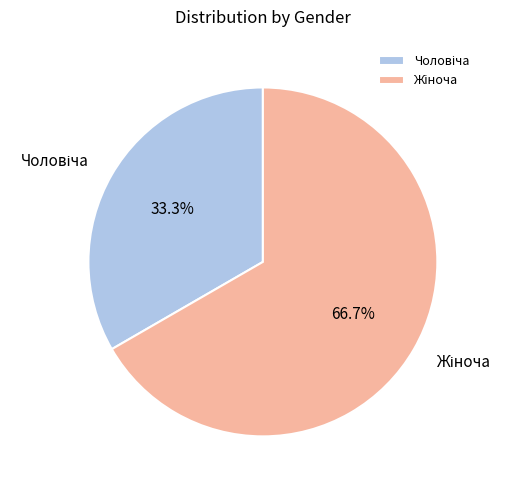

Does any single category account for the majority?

Yes